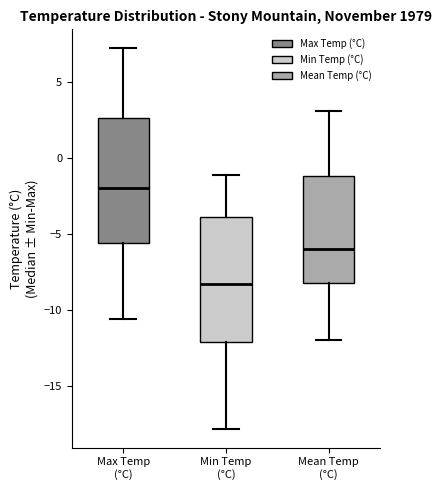

Reading left to right, transcribe this box plot: for each box, give where its median line is, the range the box spans, and where its two whiskers end, as read against the y-axis. The values are not printed on the chart, so give them approximately, as read against the axis.

Max Temp (°C): median -2.0, box -5.5 to 2.5, whiskers -10.5 to 7.0
Min Temp (°C): median -8.5, box -12.0 to -4.0, whiskers -18.0 to -1.0
Mean Temp (°C): median -6.0, box -8.0 to -1.0, whiskers -12.0 to 3.0